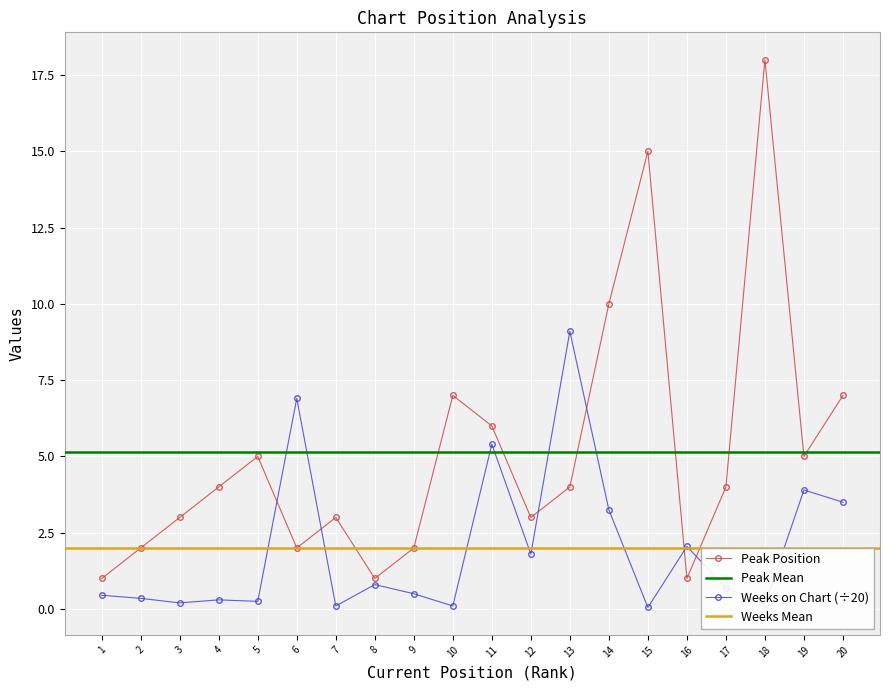

Is the value of Weeks on Chart at 13 greater than the value of Peak Position at 1?

Yes